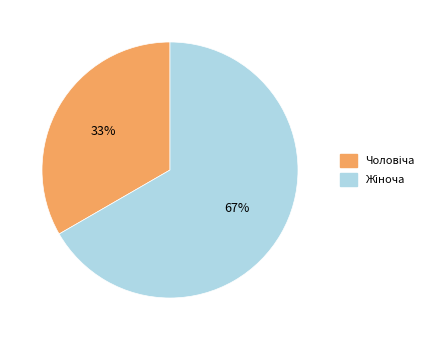

Is there any slice that represents more than half of the pie?

Yes